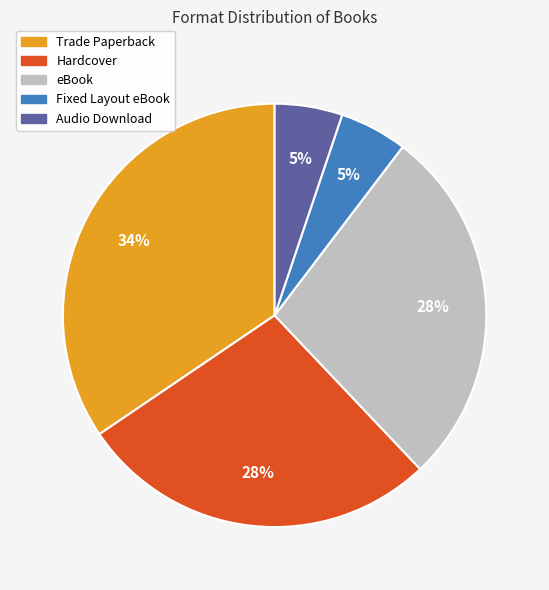

What is the ratio of the value at Hardcover to the value at Trade Paperback?

0.8